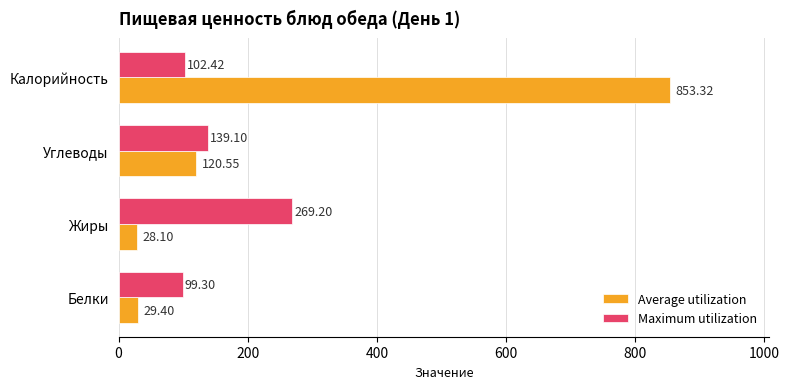

Count the number of categories in the chart.

4